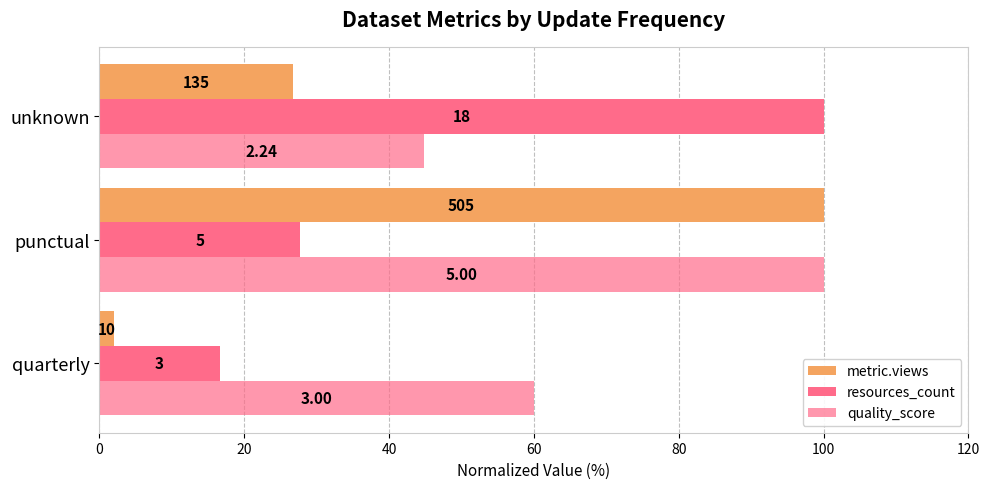

How many series are shown in this chart?

3